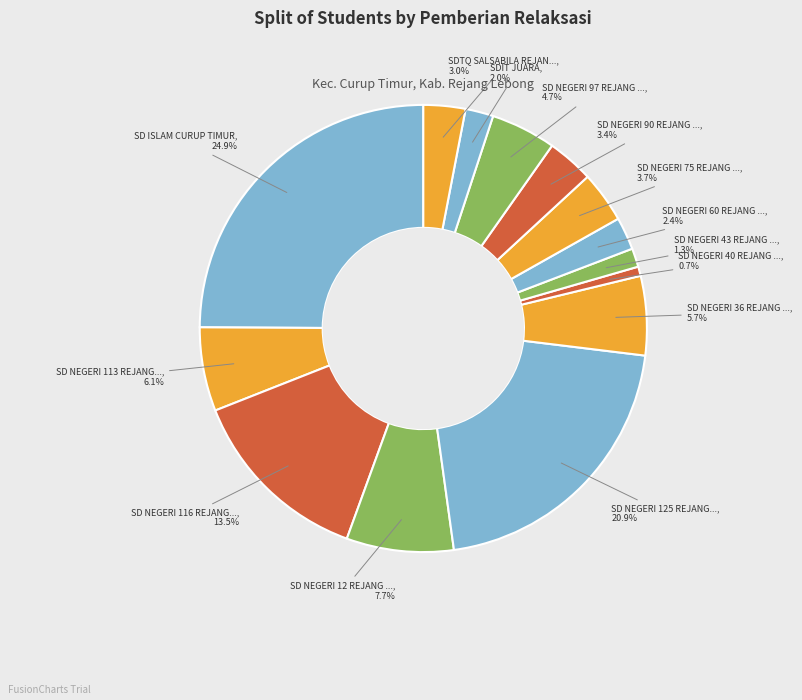

Is SD NEGERI 75 REJANG ... the majority of the pie?

No